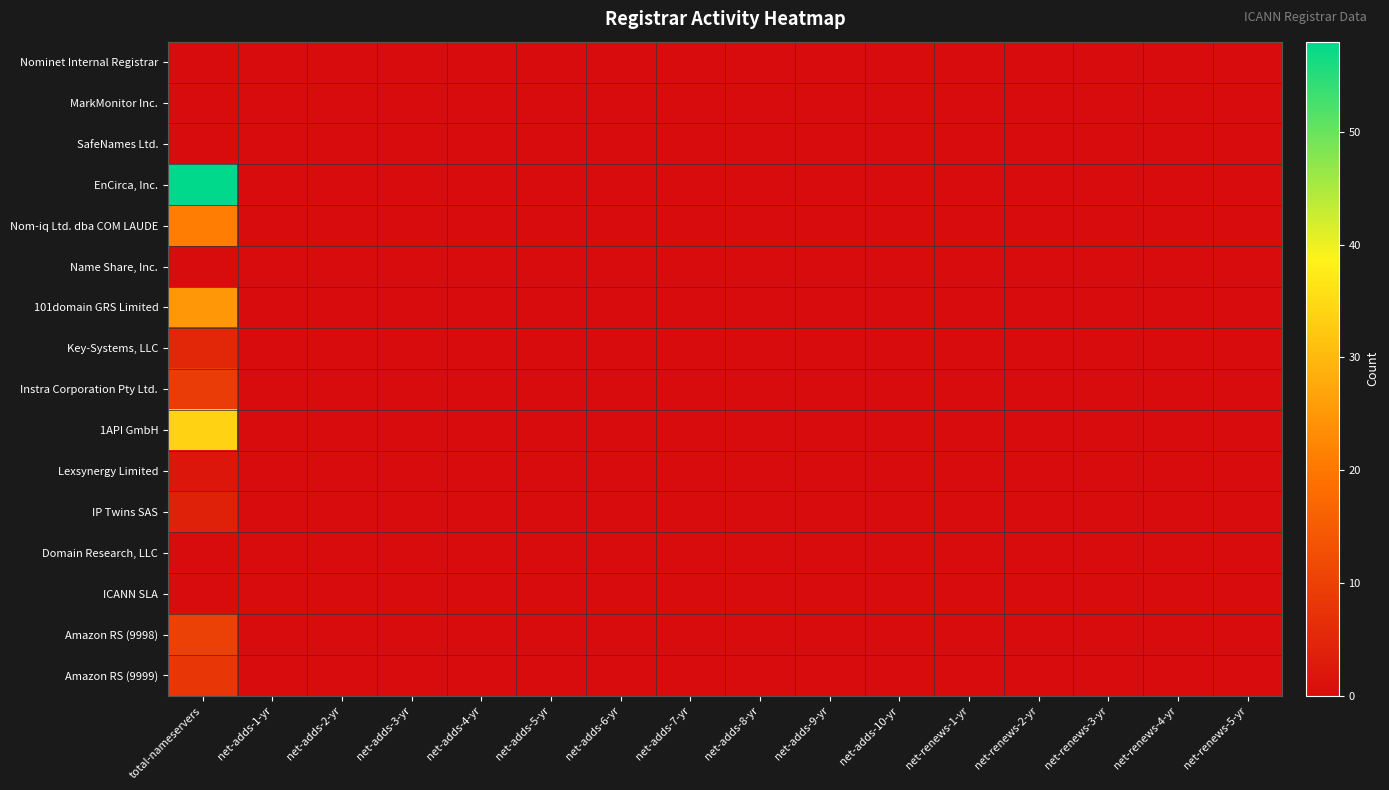

Which series has the widest spread of values?

EnCirca, Inc.